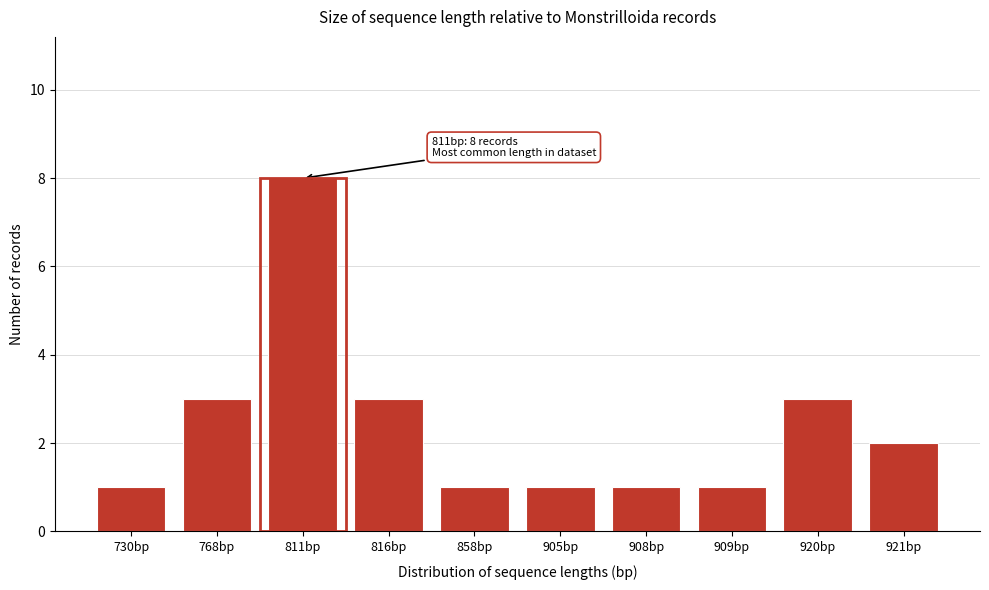

Reading left to right, what are all the values shown in this chart?

730bp=1	768bp=3	811bp=8	816bp=3	858bp=1	905bp=1	908bp=1	909bp=1	920bp=3	921bp=2